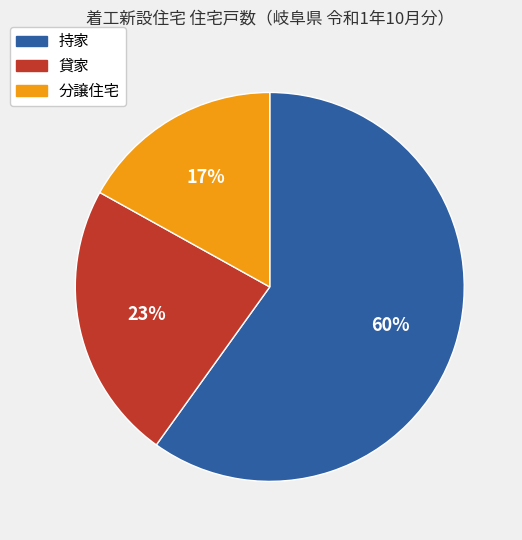

Is there any slice that represents more than half of the pie?

Yes